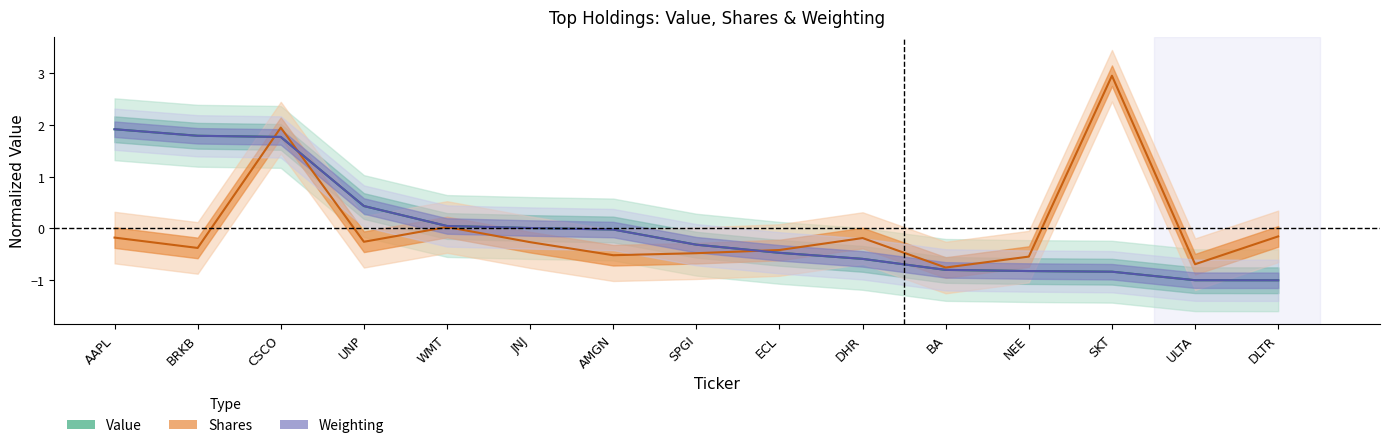

Which series has the largest range (max minus min)?

Shares